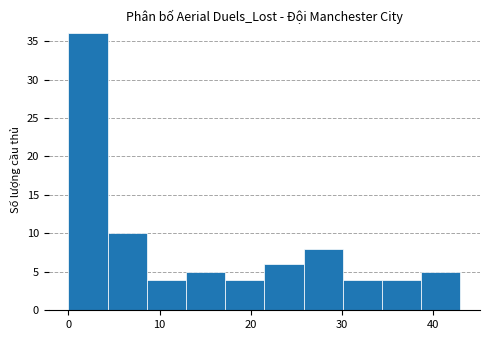

Over which range of the x-axis is the bar tallest?

0.0 to 4.3